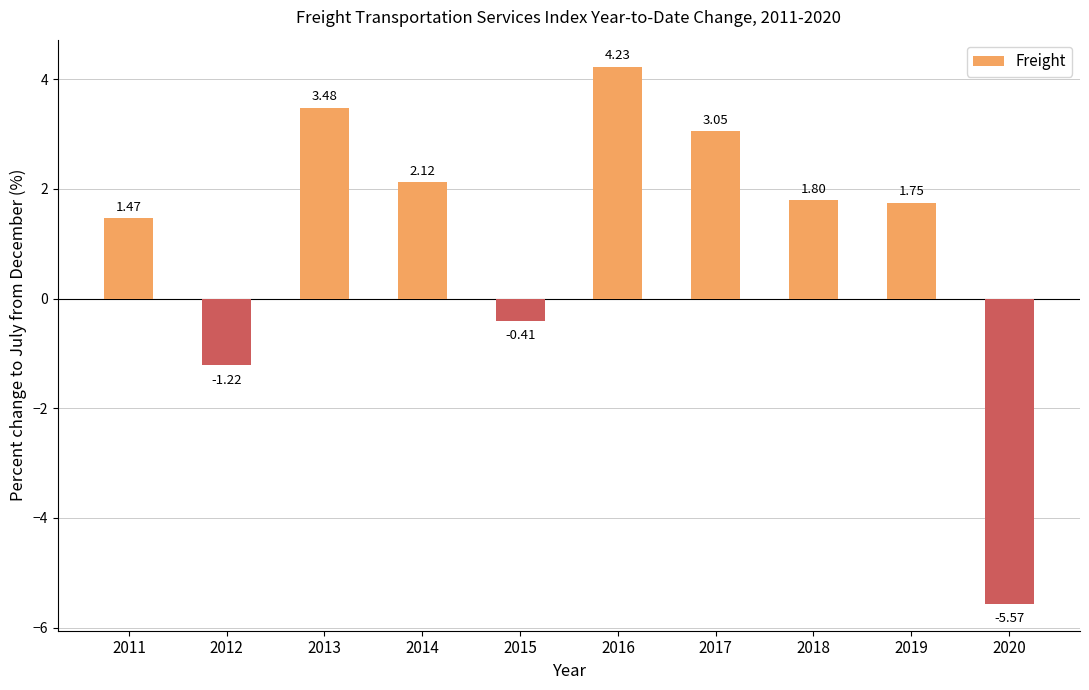

What is the change in value from 2012 to 2015?

+0.8